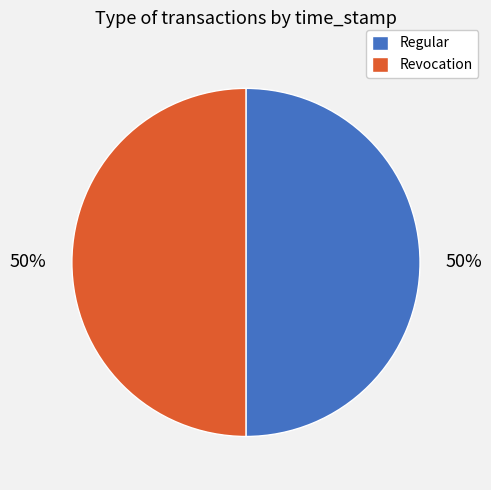

What is the ratio of the value at Revocation to the value at Regular?

1.0